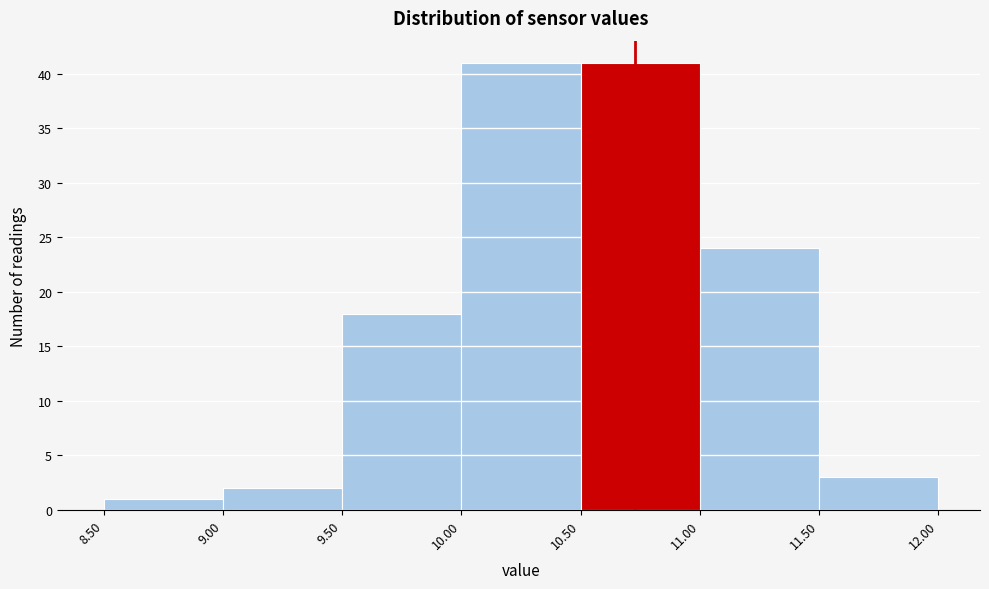

Reading left to right, list every bar in this chart as the range it spans on the x-axis followed by its height. The values are not printed on the chart, so give them approximately, as read against the axis.

8.50 to 9.00: 1
9.00 to 9.50: 2
9.50 to 10.00: 18
10.00 to 10.50: 41
10.50 to 11.00: 41
11.00 to 11.50: 24
11.50 to 12.00: 3